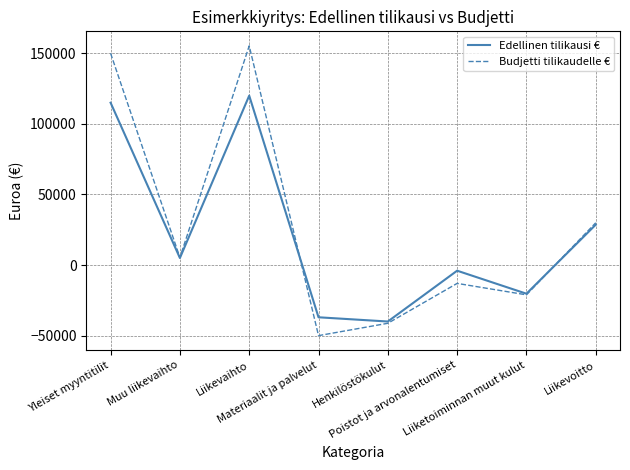

Which series has the widest spread of values?

Budjetti tilikaudelle €